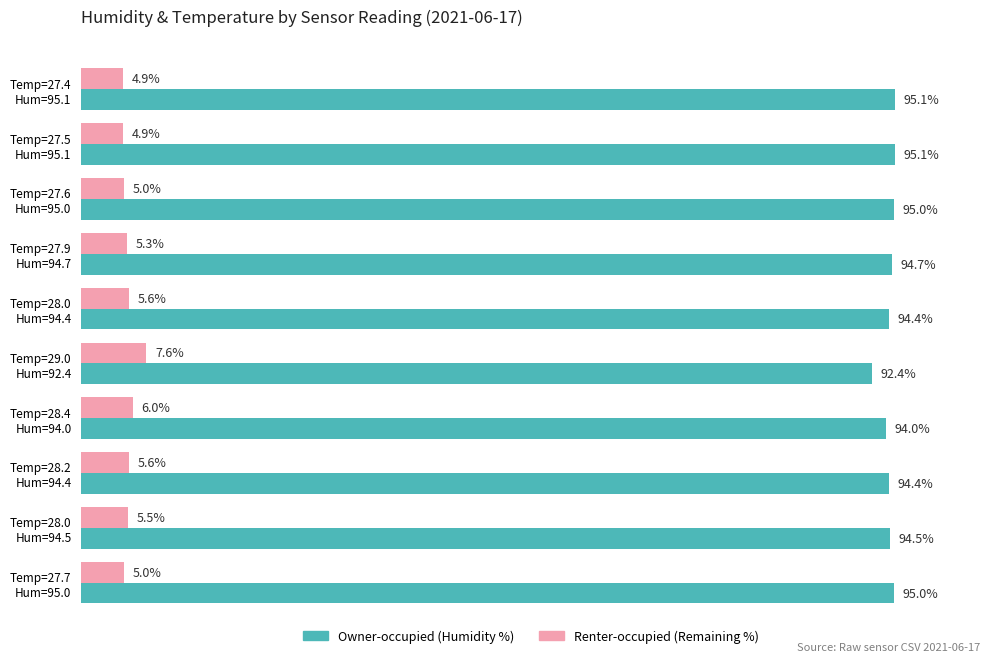

Count the number of data series in this chart.

2